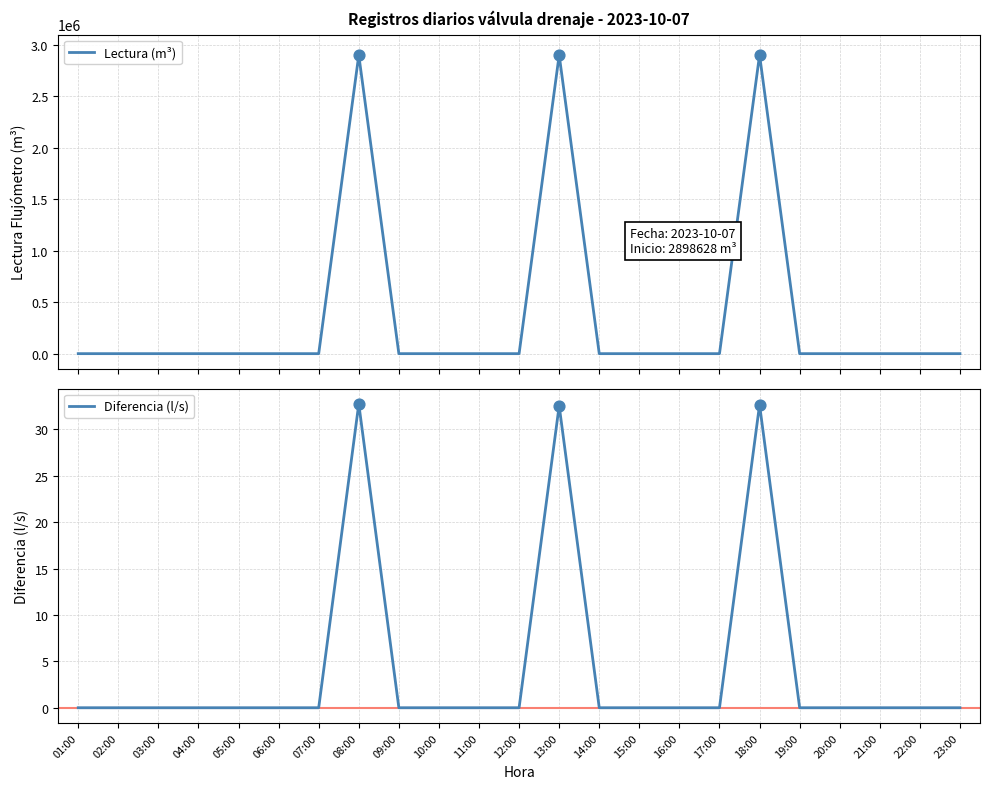

Which series reaches the minimum Y coordinate?

Lectura (m³)